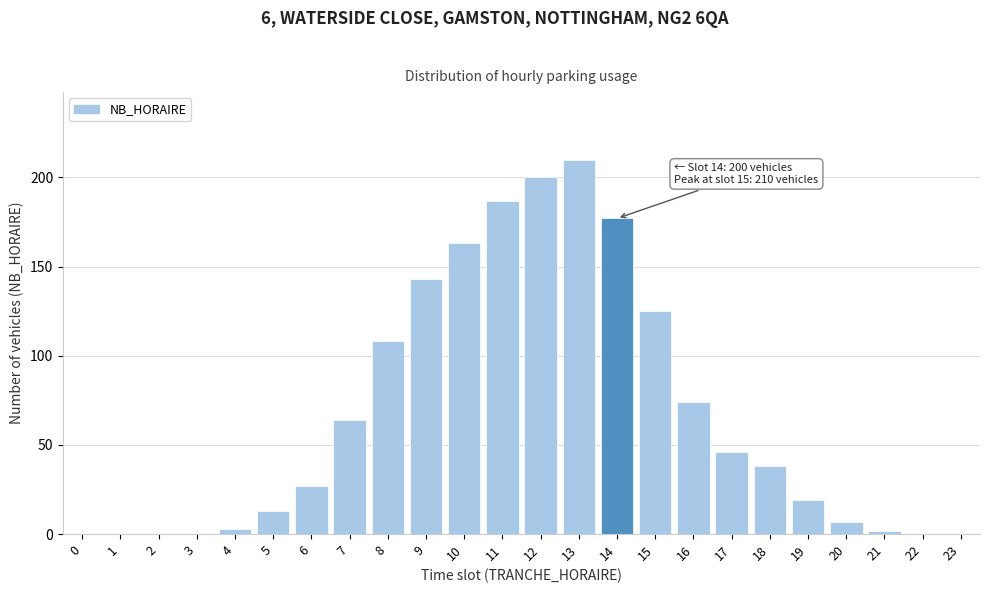

Reading left to right, what are all the values shown in this chart?

0=0	1=0	2=0	3=0	4=3	5=13	6=27	7=64	8=108	9=143	10=163	11=187	12=200	13=210	14=177	15=125	16=74	17=46	18=38	19=19	20=7	21=2	22=0	23=0